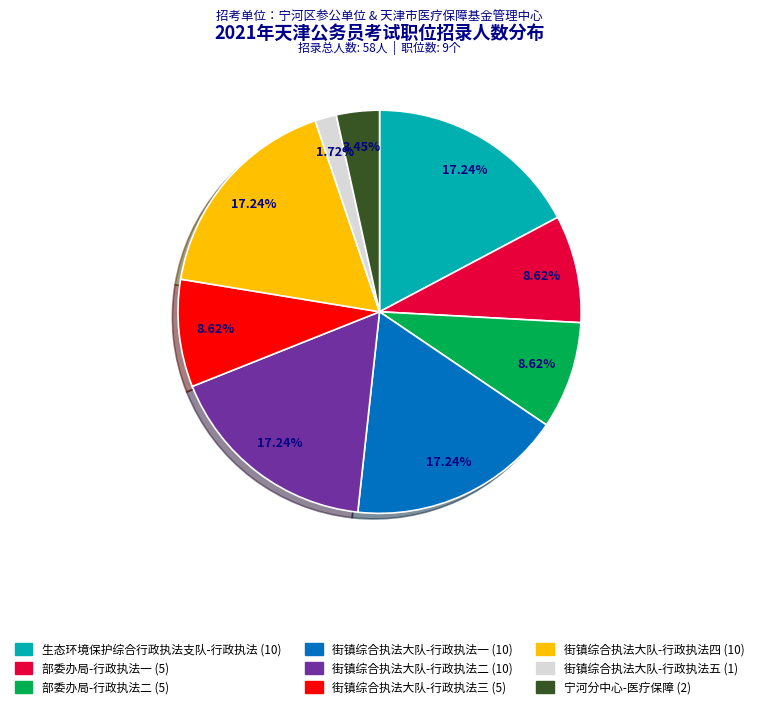

What is the total percentage of 街镇综合执法大队-行政执法一 and 街镇综合执法大队-行政执法二?

34.5%